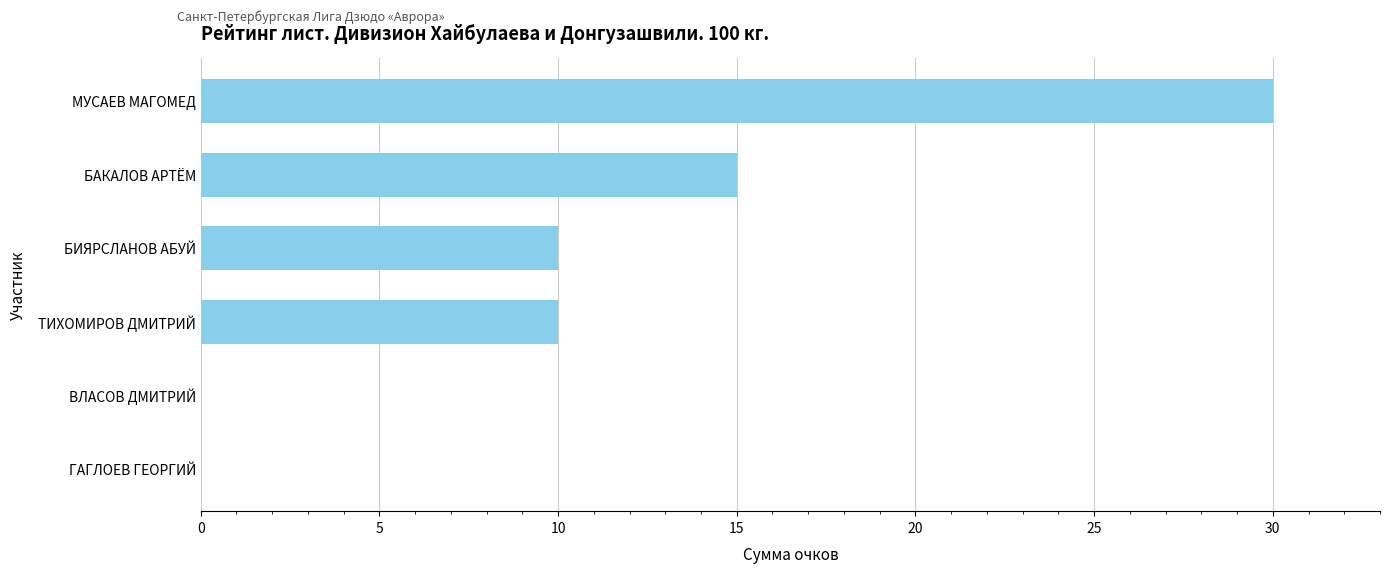

How many values are between 0 and 15?

5